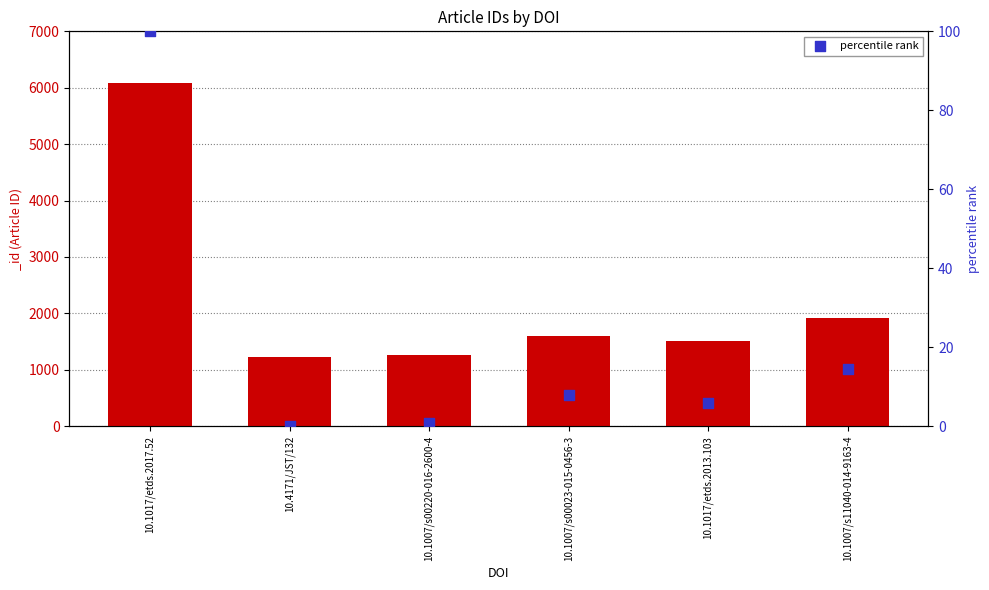

What is the change in value from 10.1017/etds.2017.52 to 10.1007/s00220-016-2600-4?

-99.3